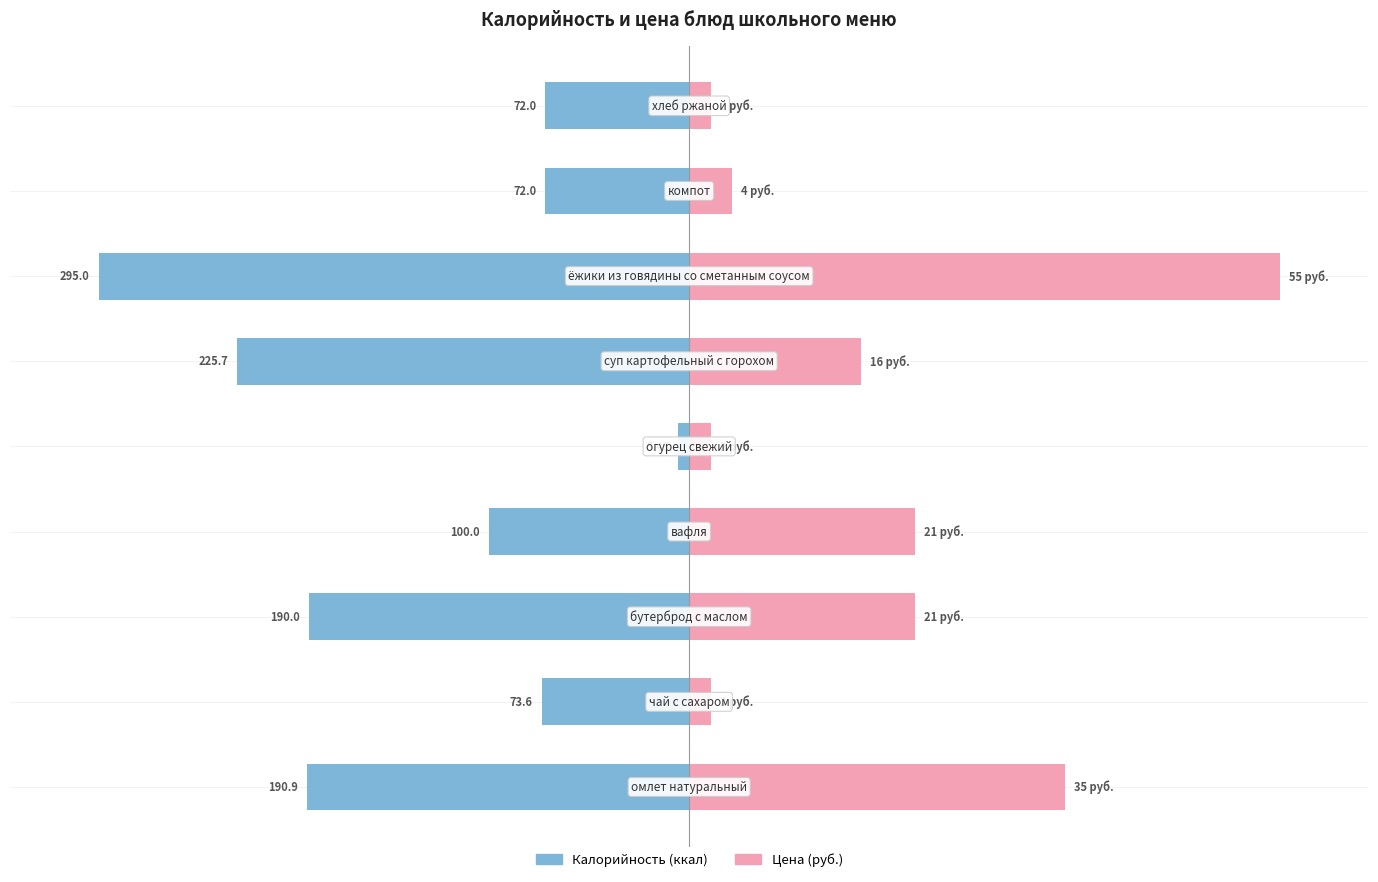

Which series changed the most between −150 and 50?

Калорийность